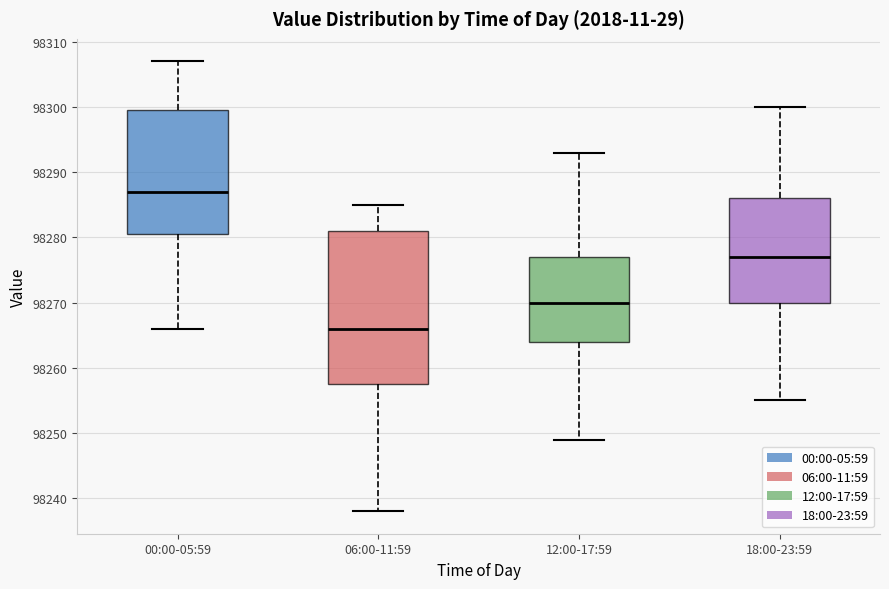

Comparing the boxes themselves (not the whiskers), which one is the tallest?

06:00-11:59